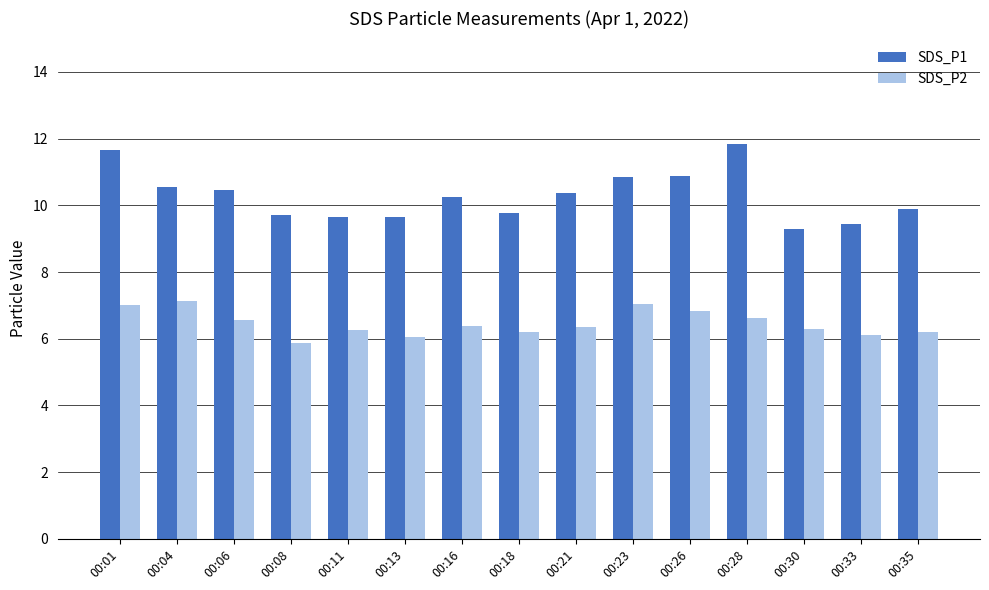

At how many categories does at least one series exceed 8?

15